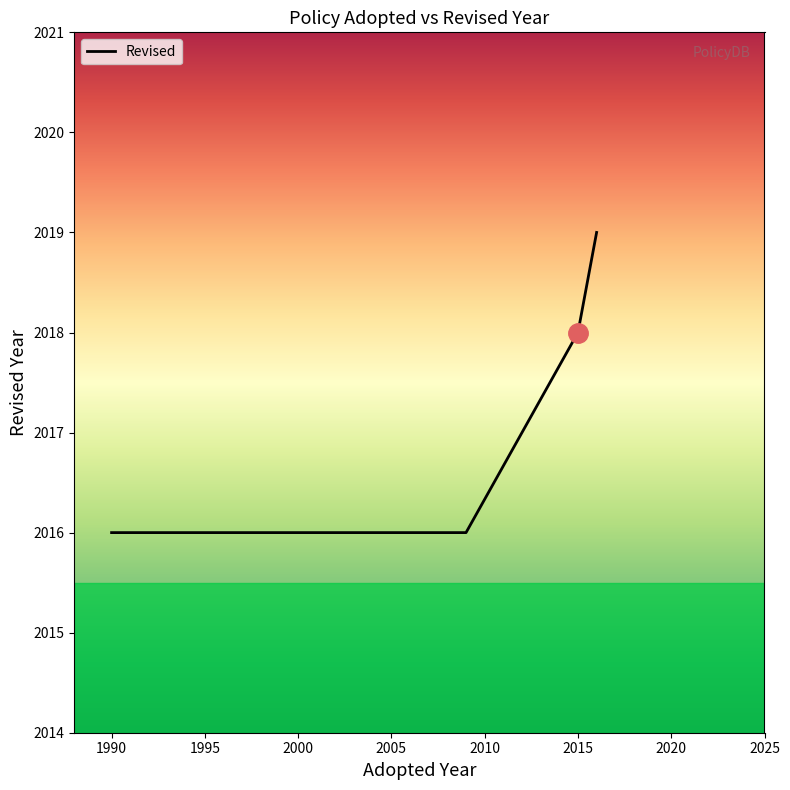

What is the smallest value displayed?

2016